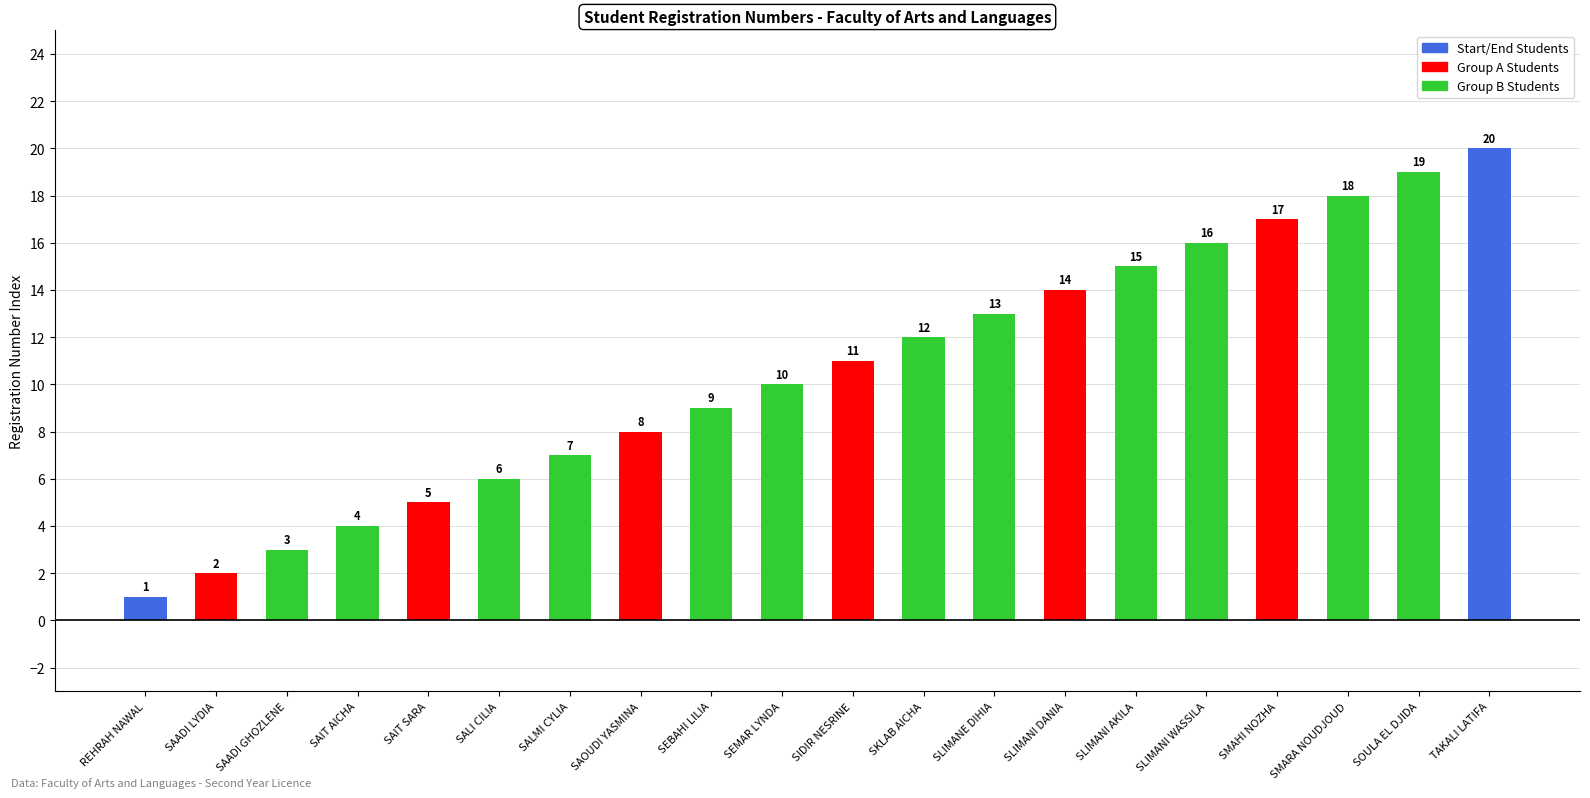

What is the smallest value displayed?

1